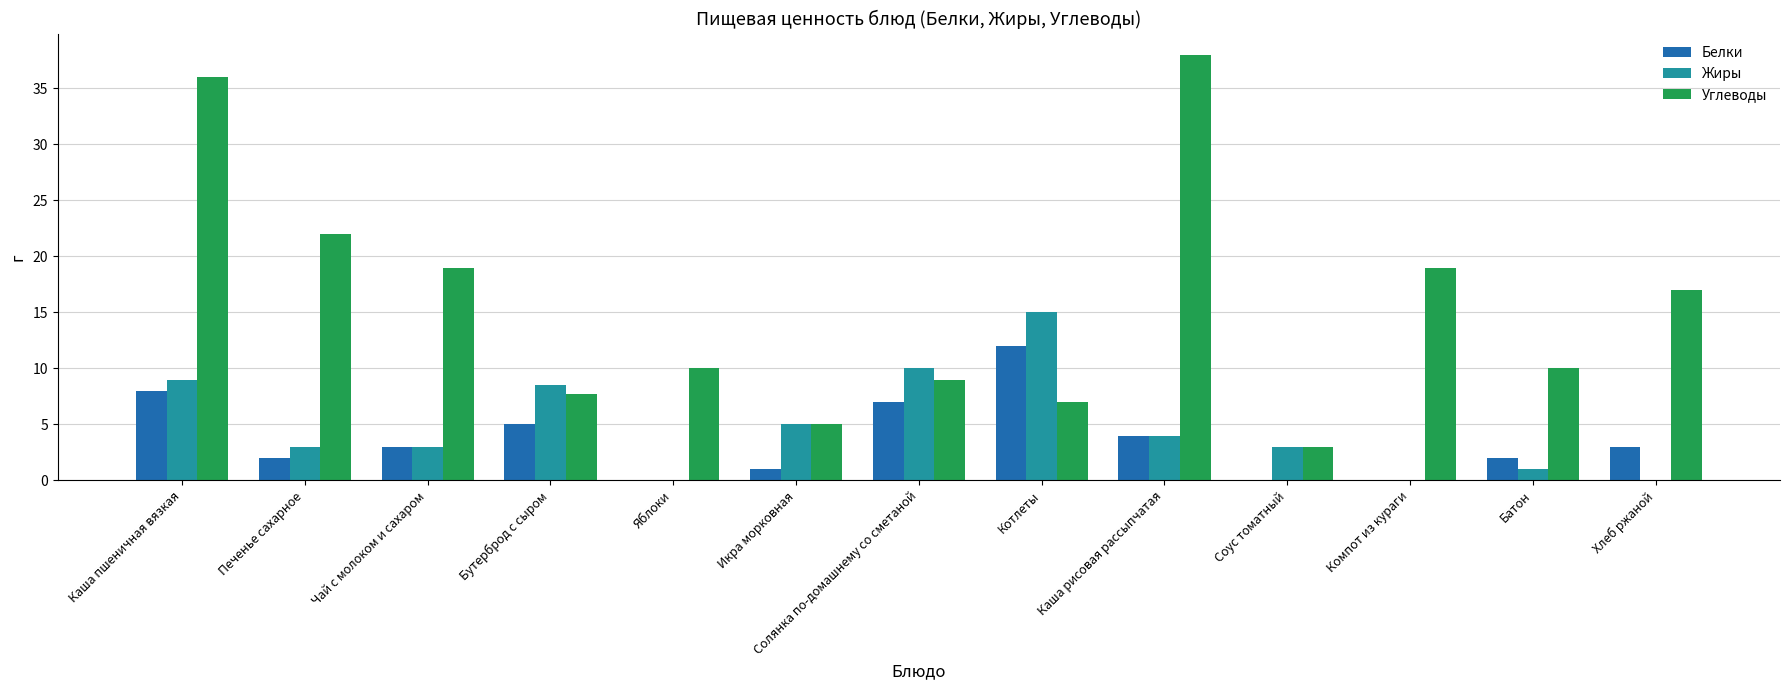

Is it true that Жиры equals 3.0 at Соус томатный?

True